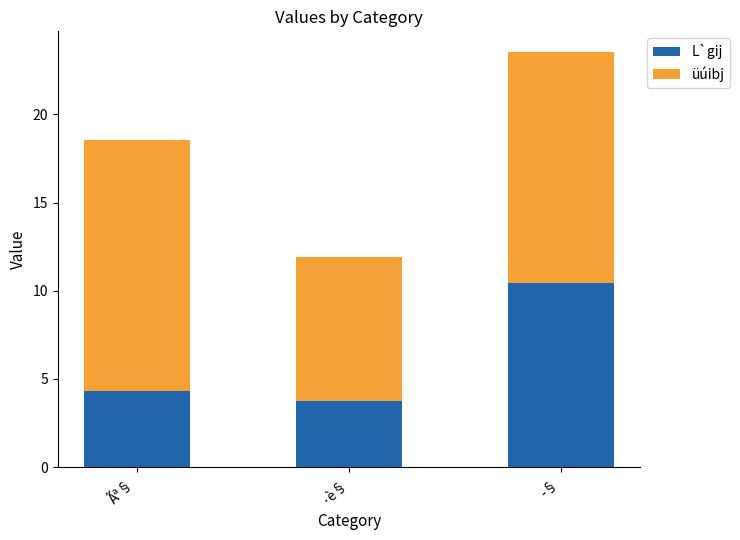

True or false: L`gij has a value of 5.7 at ·è§.

False